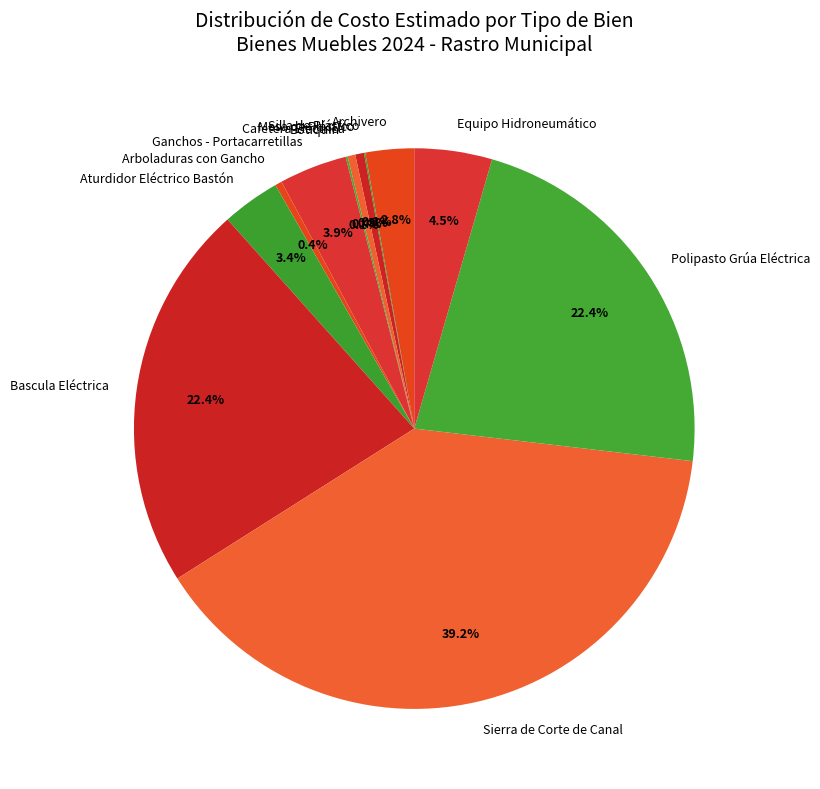

The Ganchos - Portacarretillas slice represents 4% of the pie. True or false?

True